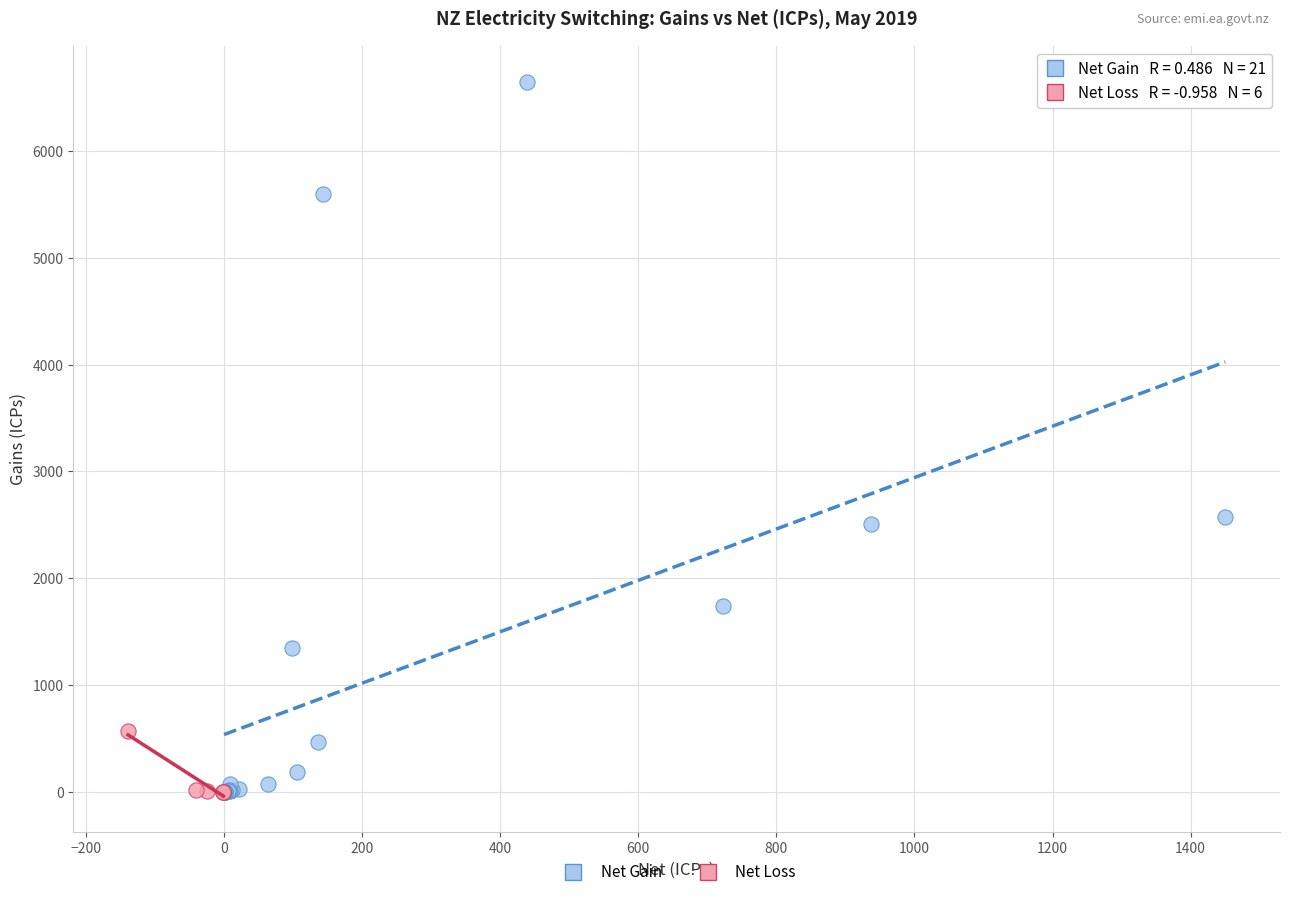

What are all the series names shown in the legend?

Net Gain, Net Loss